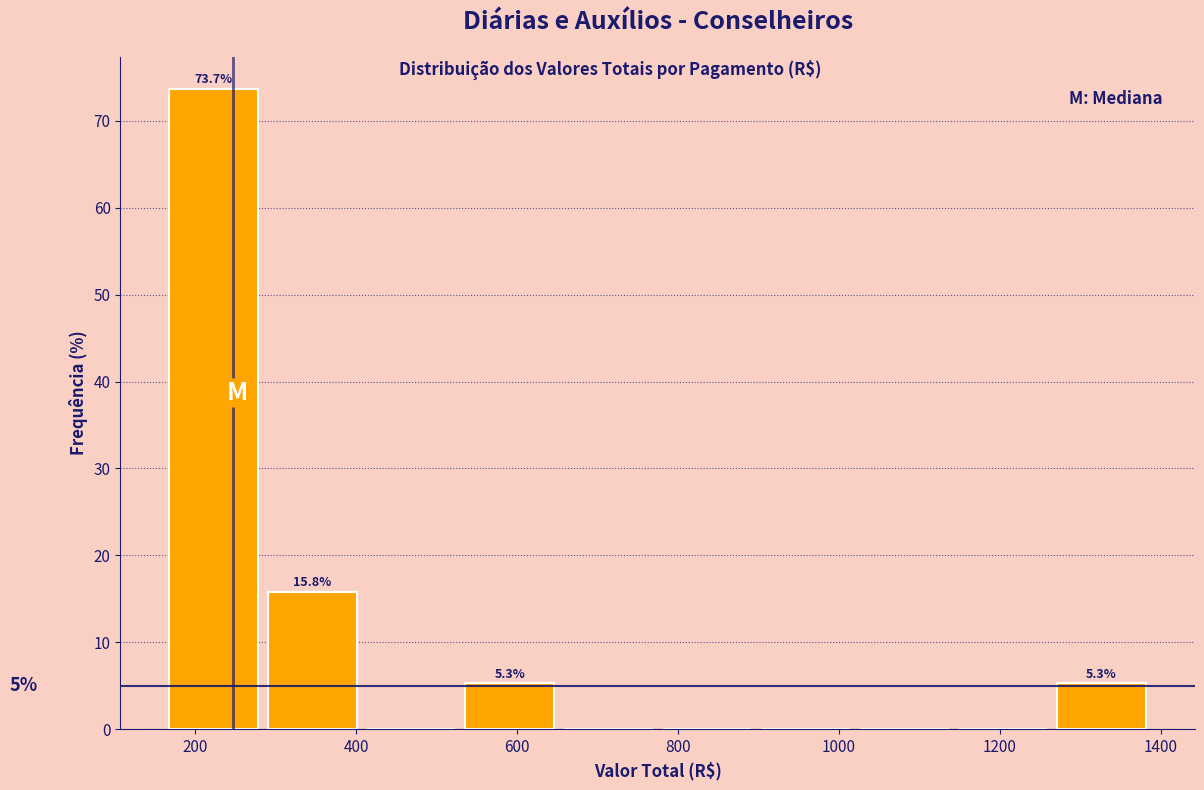

Which range on the x-axis has the tallest bar?

160 to 300